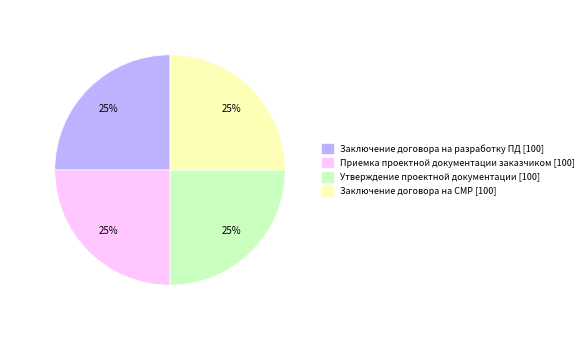

To the nearest percent, what is the average slice percentage?

25%